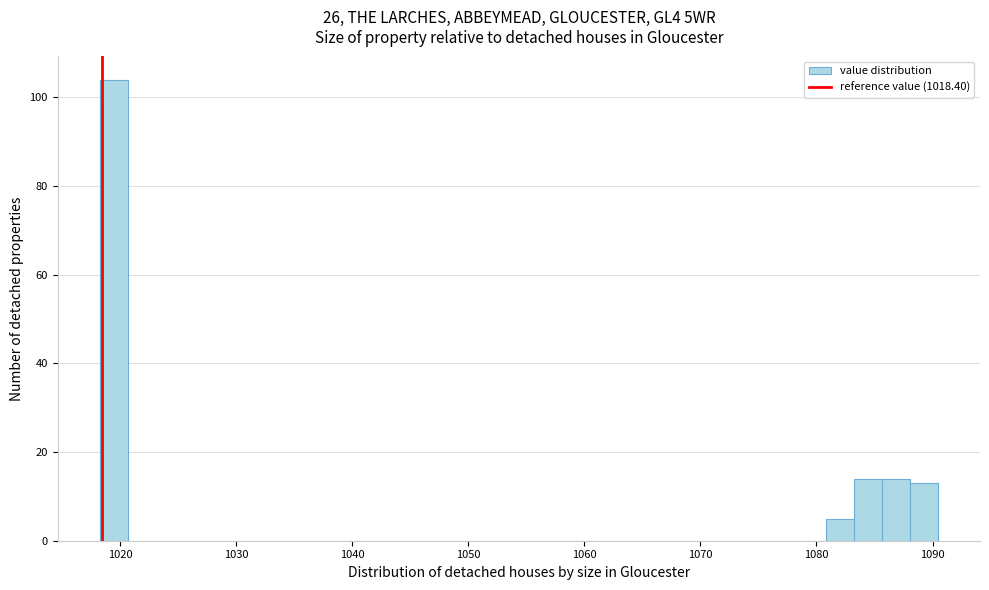

Read against the x-axis, roughly where is the centre of the tallest bar?

1019